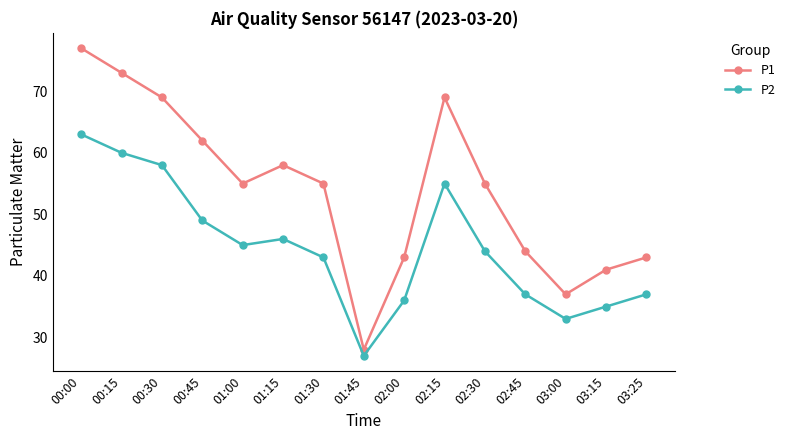

What is the label of the 3rd point from the left?

00:30